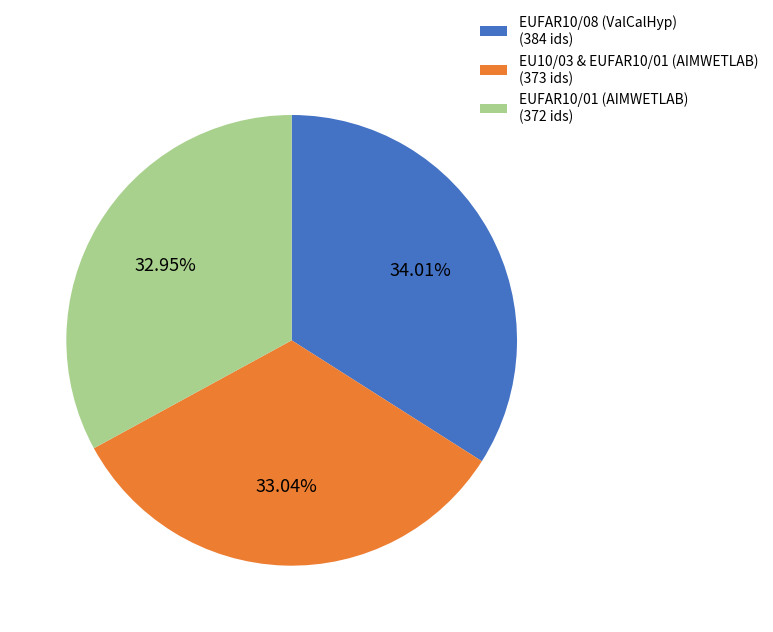

What percentage is the EUFAR10/01 (AIMWETLAB) slice, to the nearest percent?

33%